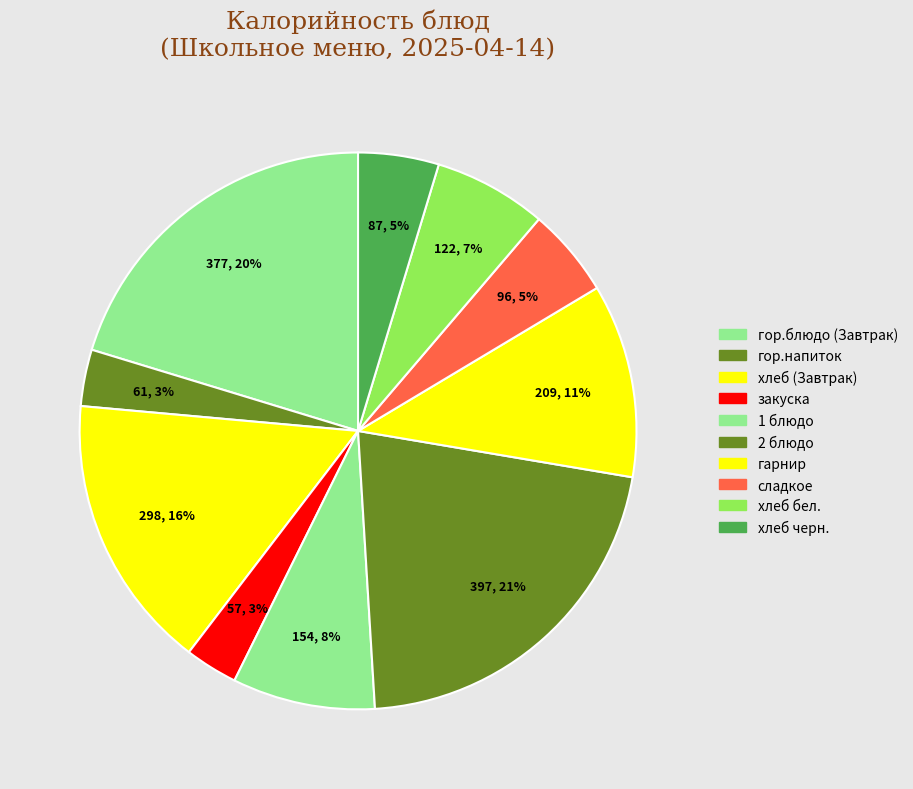

Count the number of slices in the pie.

10